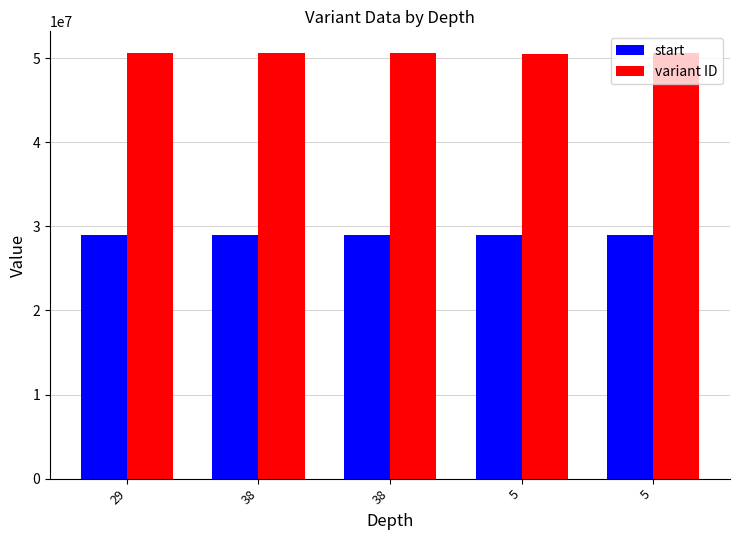

At which label does start first exceed 28924700?

5